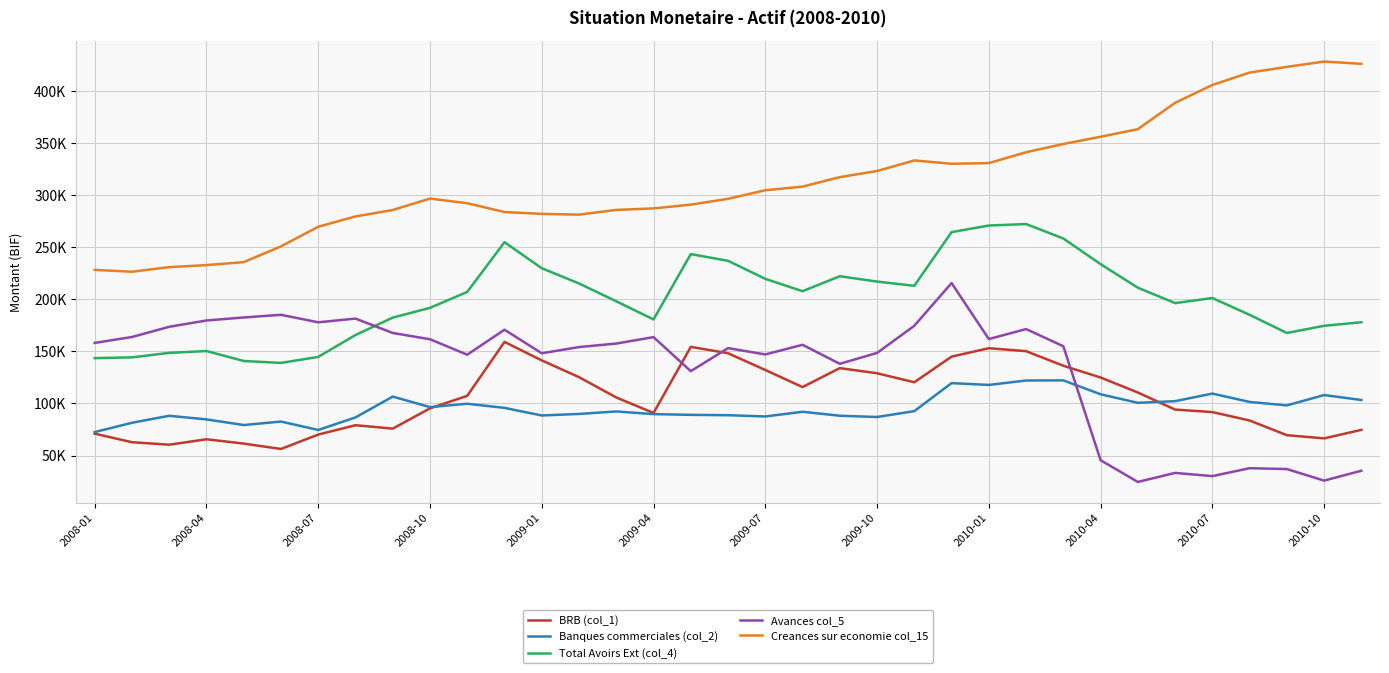

How many interior local peaks does the Avances col_5 series have?

10